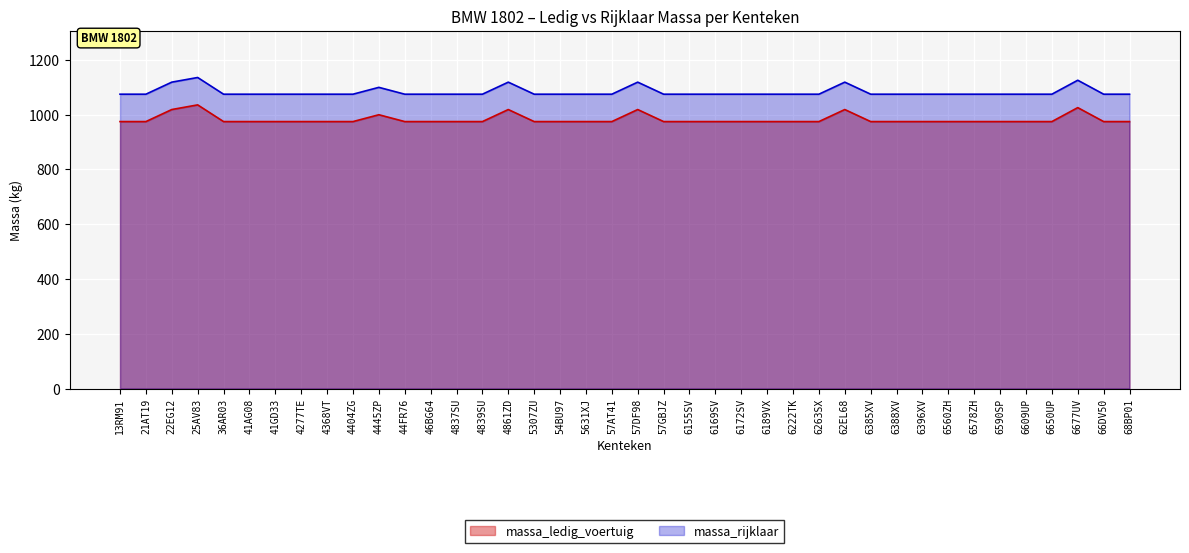

What is the sum of all massa_ledig_voertuig values?

39313